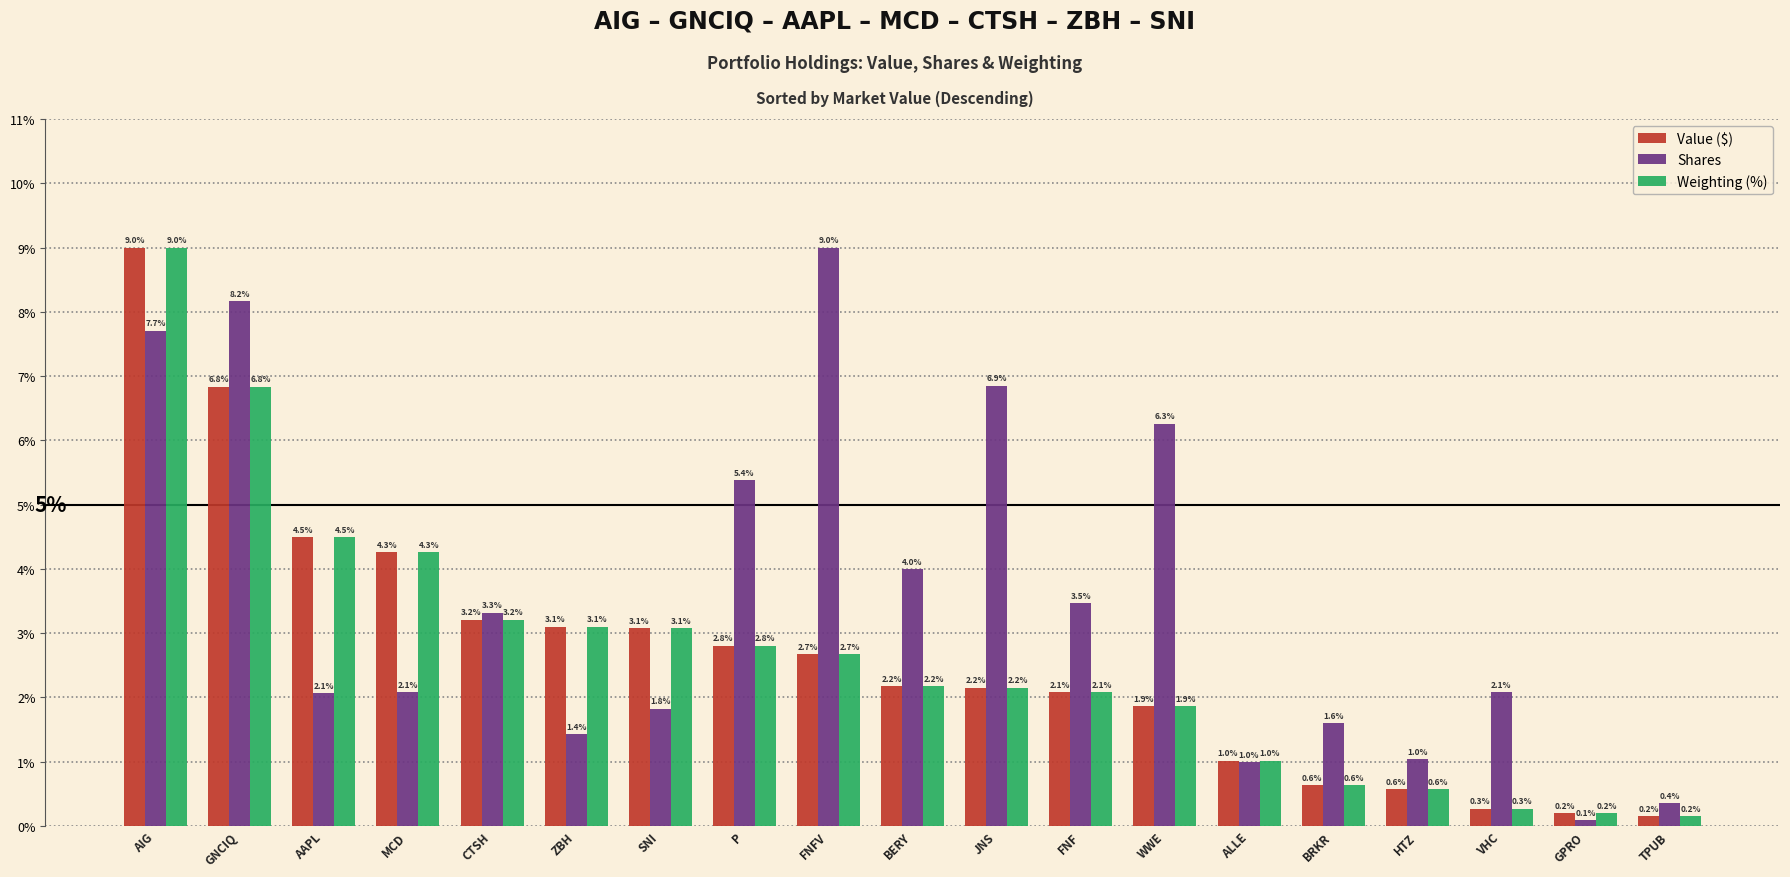

True or false: Value ($) has a value of 0.6 at BRKR.

True